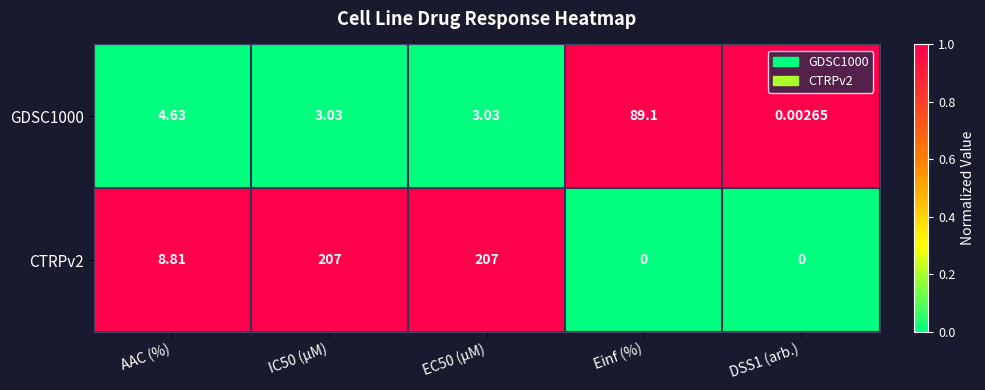

Which category has the highest value in the GDSC1000 series?

Einf (%)